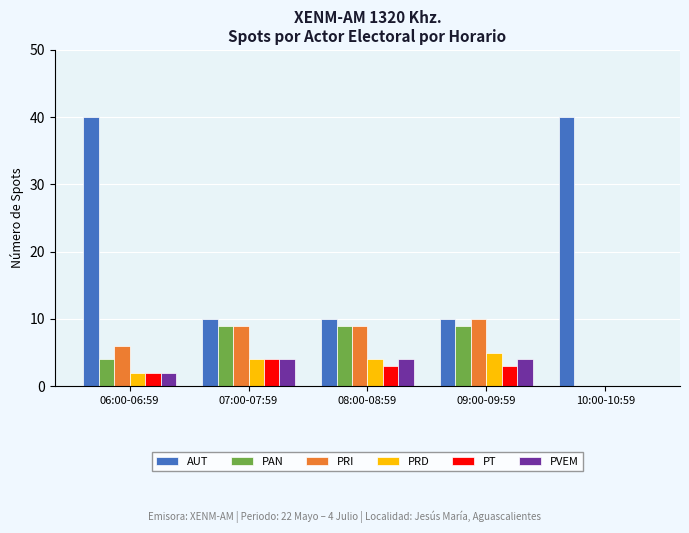

What is the approximate value of PVEM at 09:00-09:59?

4